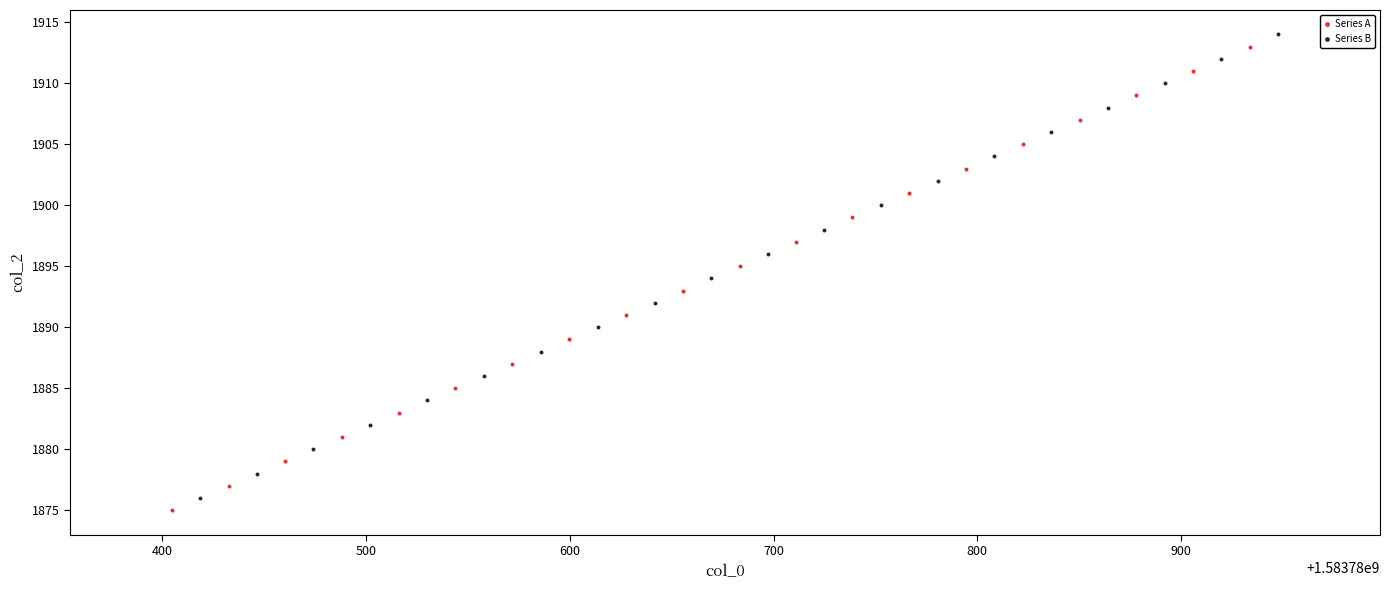

What are all the series names shown in the legend?

Series A, Series B